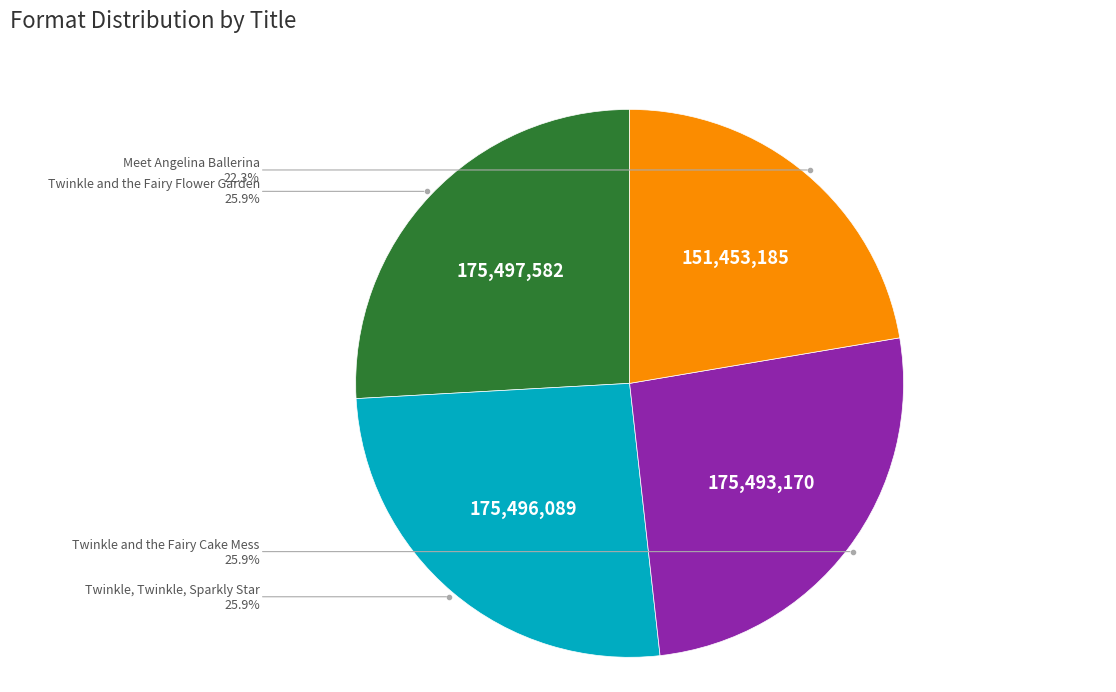

Does any single category account for the majority?

No